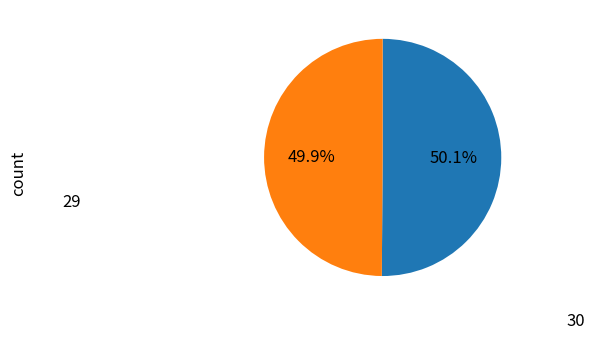

Rank the categories by value from lowest to highest.

29, 30